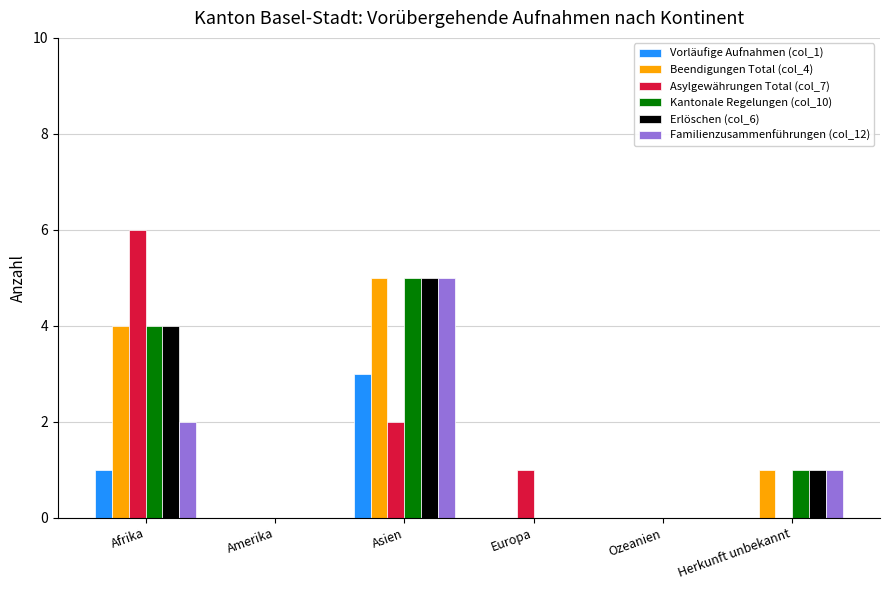

Which series changed the most between Afrika and Asien?

Asylgewährungen Total (col_7)